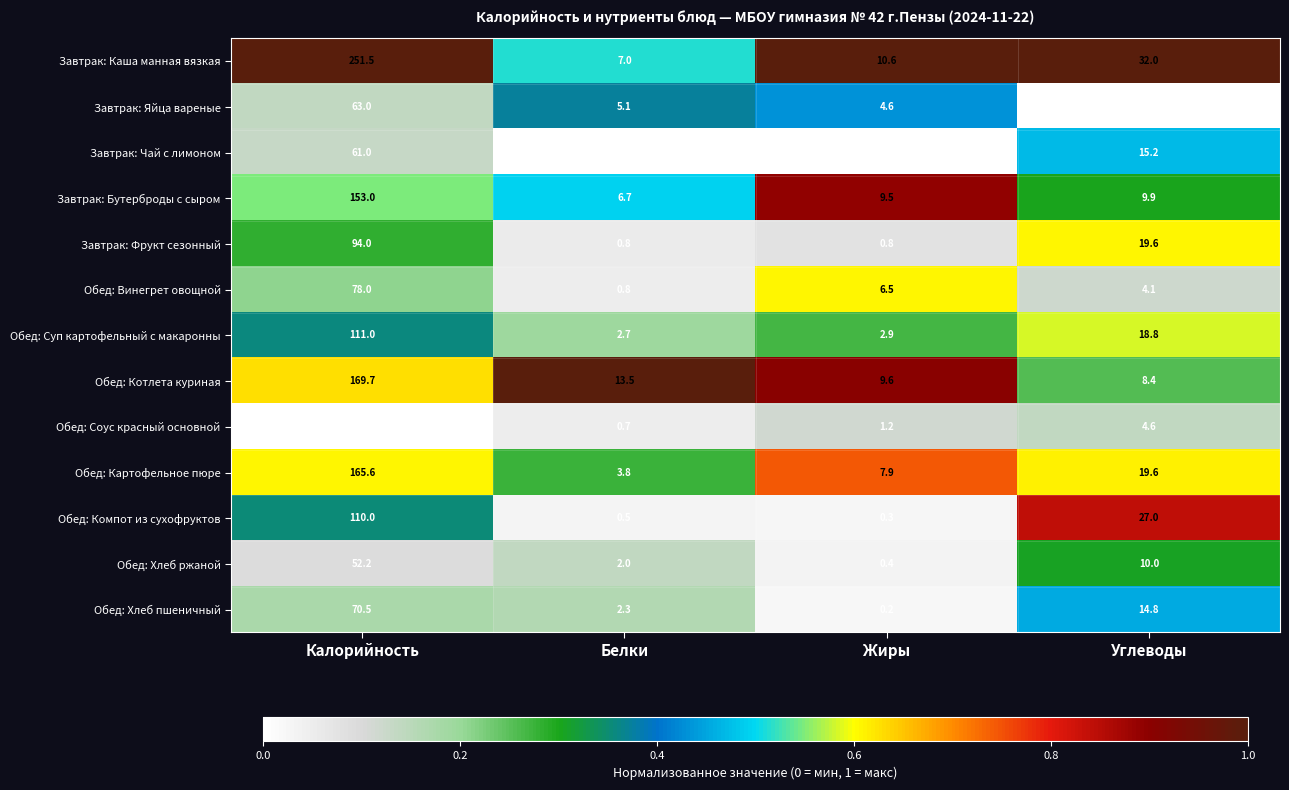

What is the difference between the second highest and second lowest values in the Завтрак: Яйца вареные series?

0.5